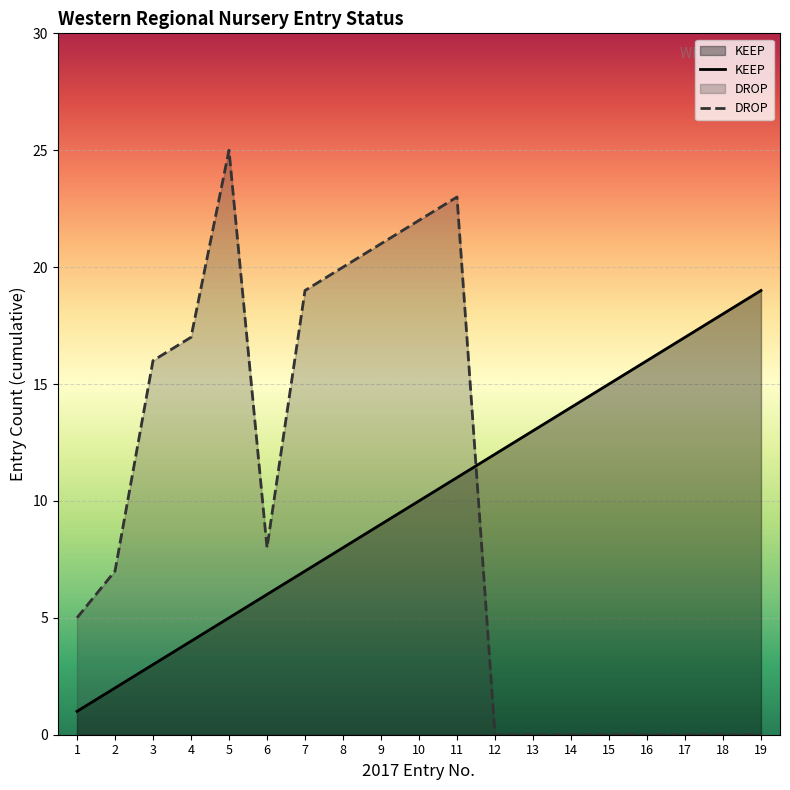

Rank the series by their average value, from highest to lowest.

KEEP, DROP